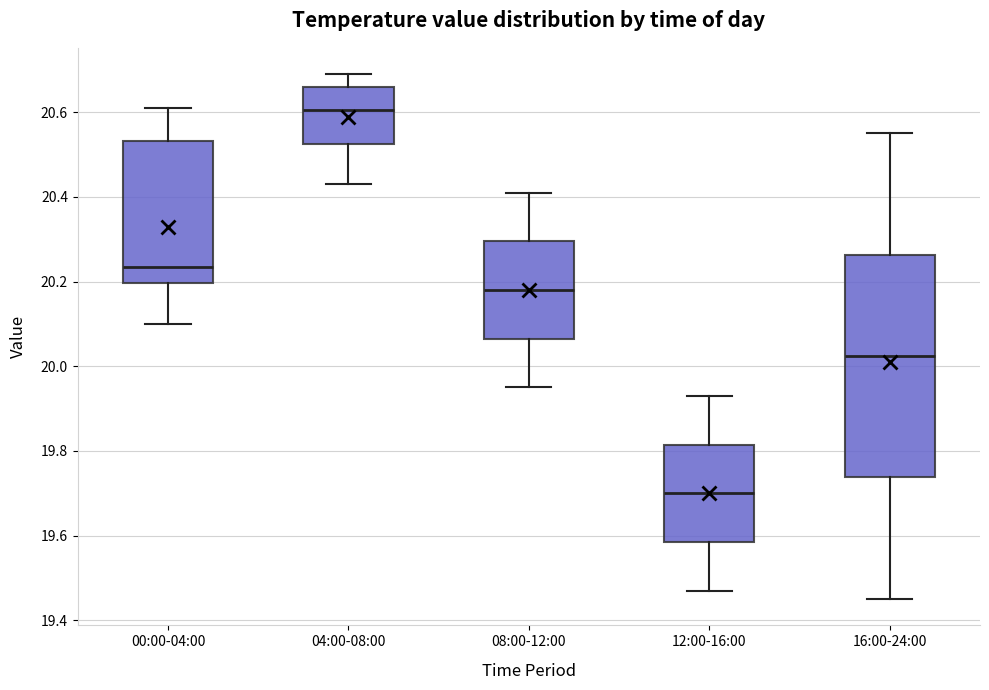

Where is the upper edge of the box for 00:00-04:00 on the y-axis? The values are not printed on the chart, so give them approximately, as read against the axis.

20.54